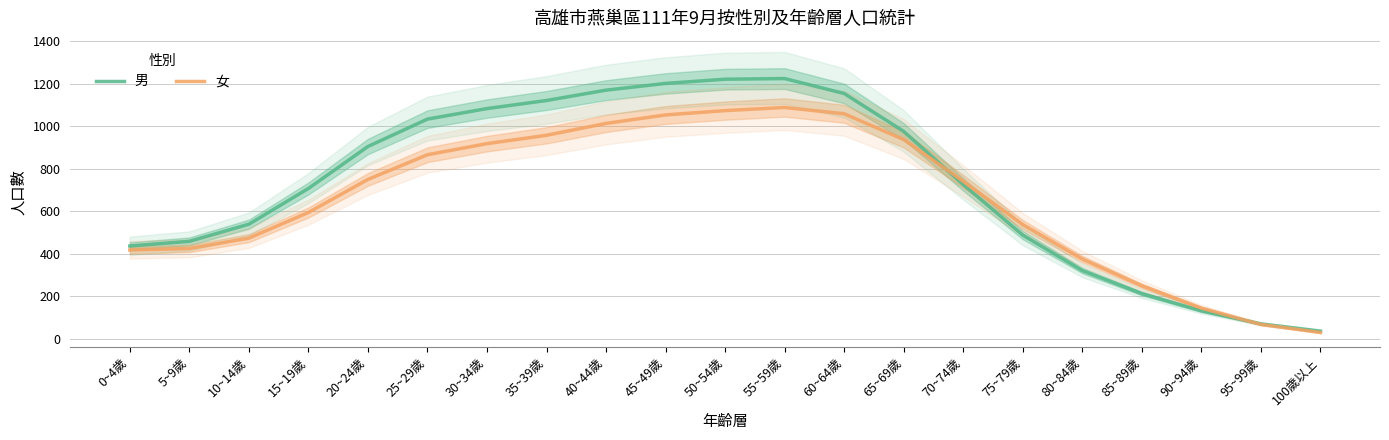

At which category does the chart reach its minimum across all series?

100歲以上